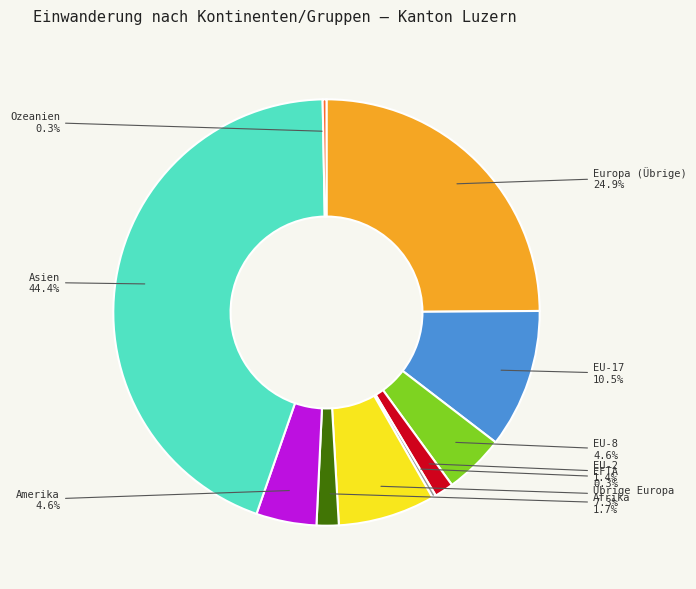

To the nearest percent, what percentage of the pie is EU-8?

5%